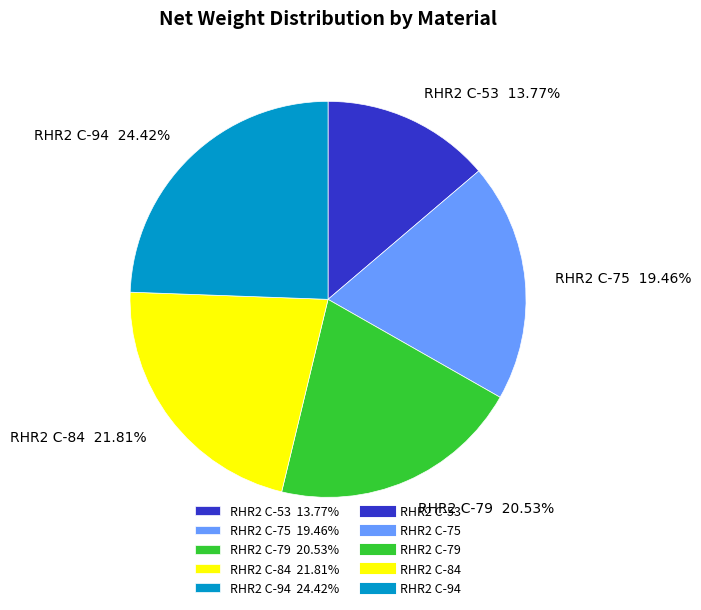

Is there a majority slice in this chart?

No